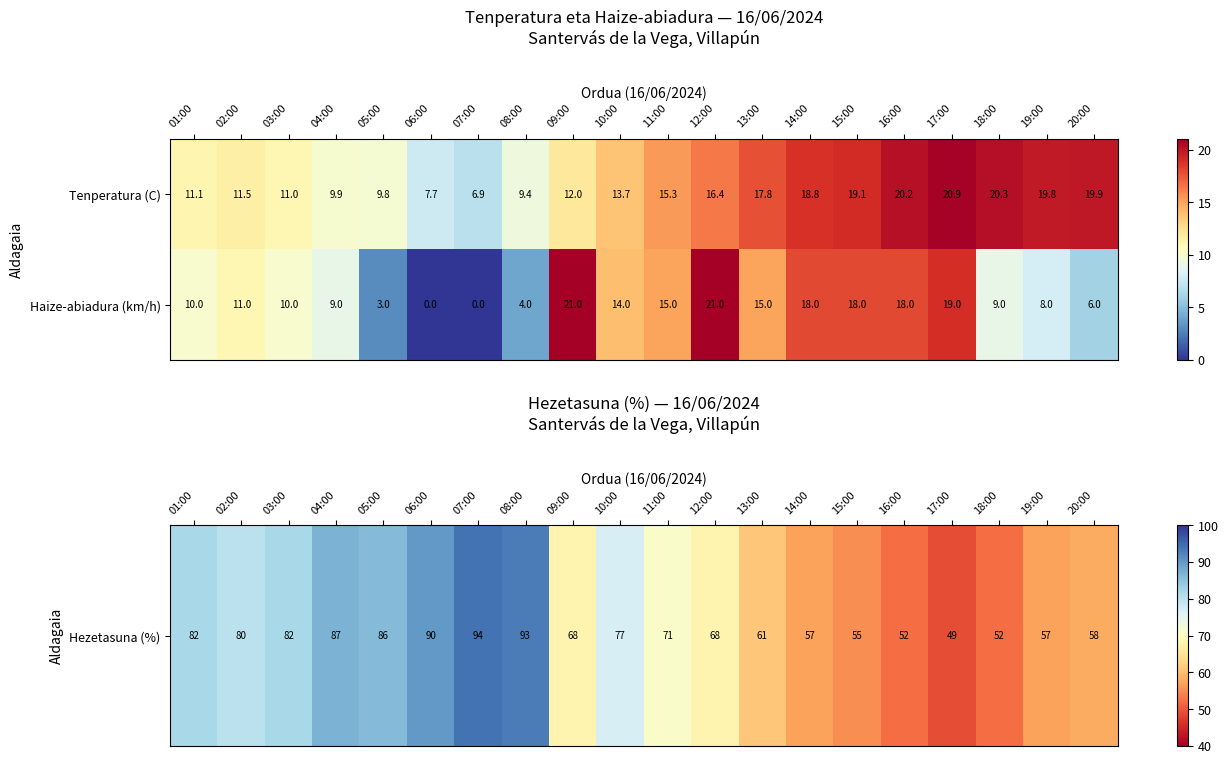

At which label does Tenperatura (C) first exceed 15?

11:00